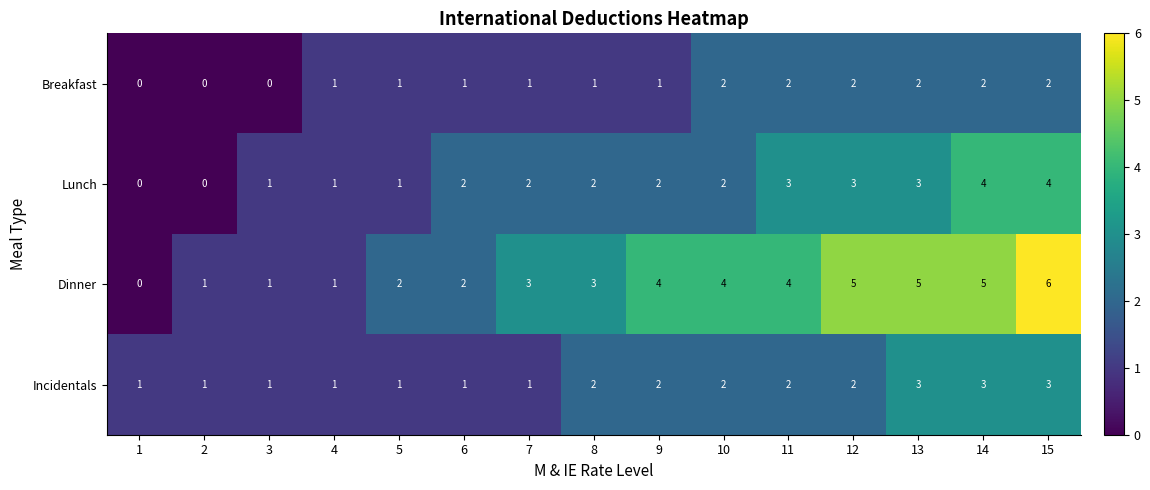

What is the sum of the Lunch values at 13 and 8?

5